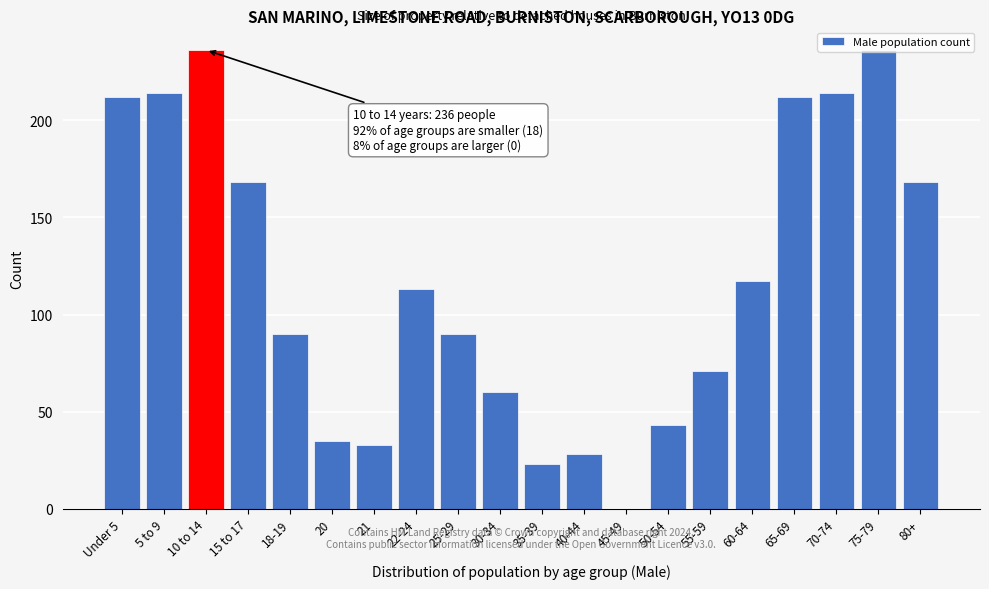

What is the sum of all values?

2363